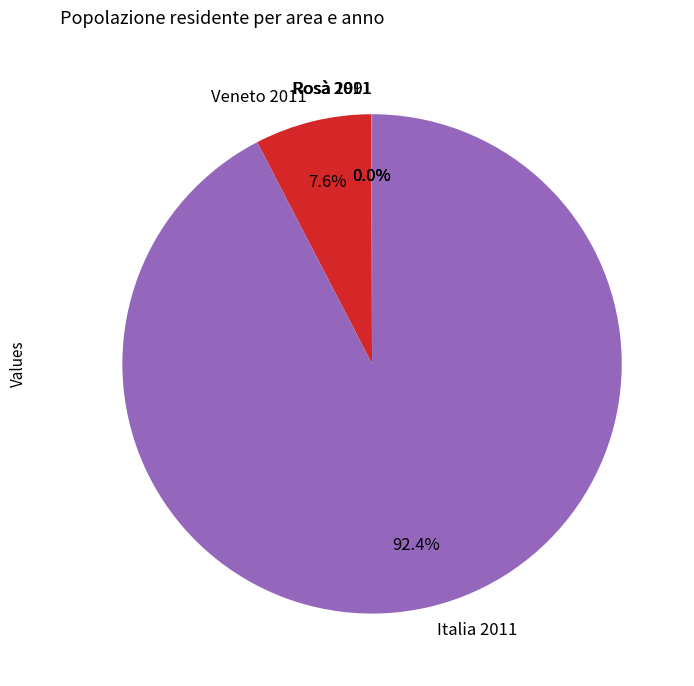

Which category has the biggest portion of the pie?

Italia 2011